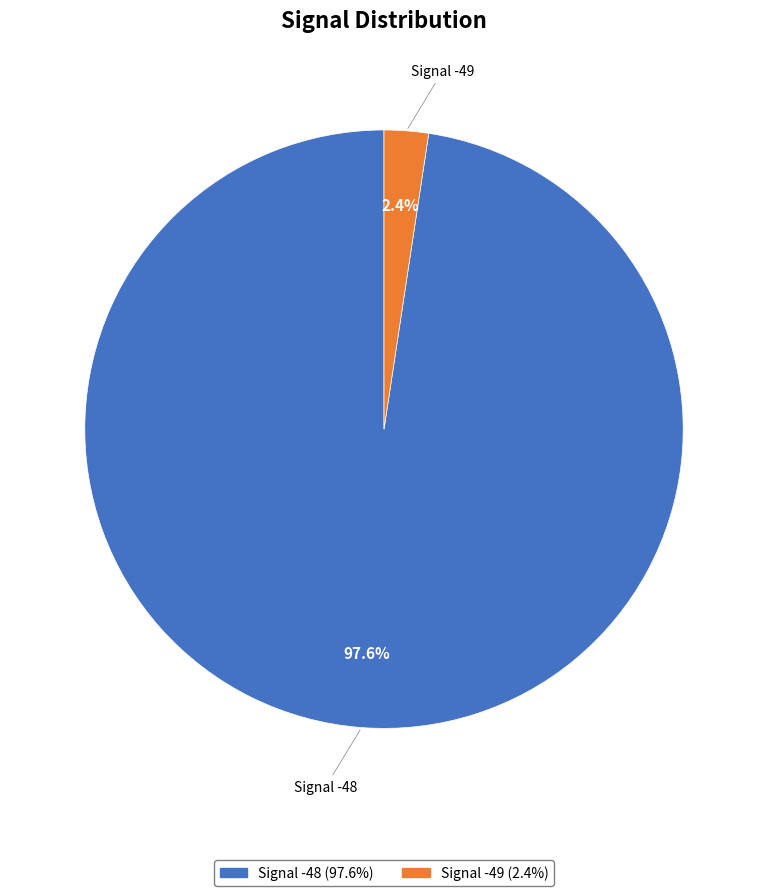

Is there any slice that represents more than half of the pie?

Yes